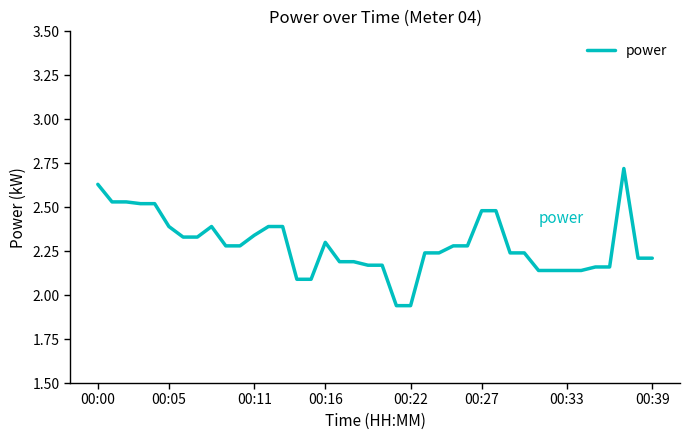

How many values exceed 2?

38